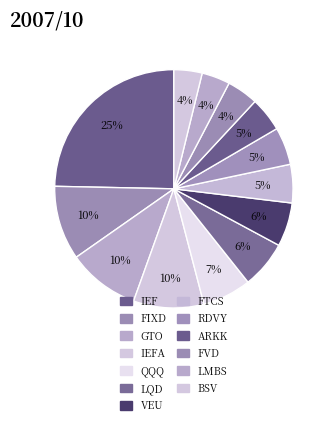

Count the number of slices in the pie.

13